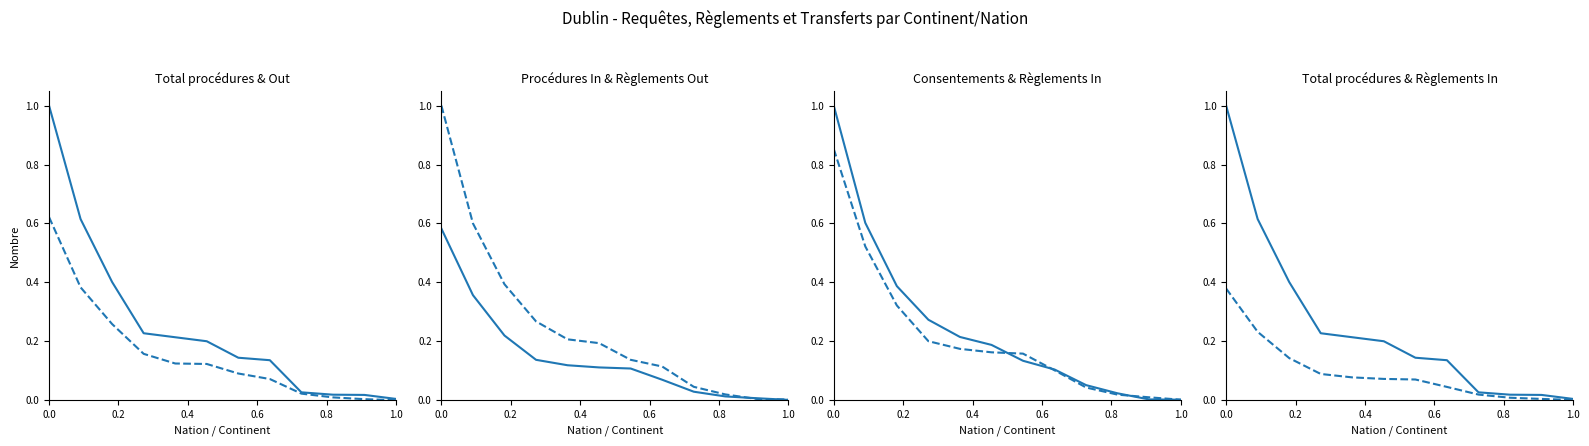

What is the sum of all Total règlements Out values?

3.0